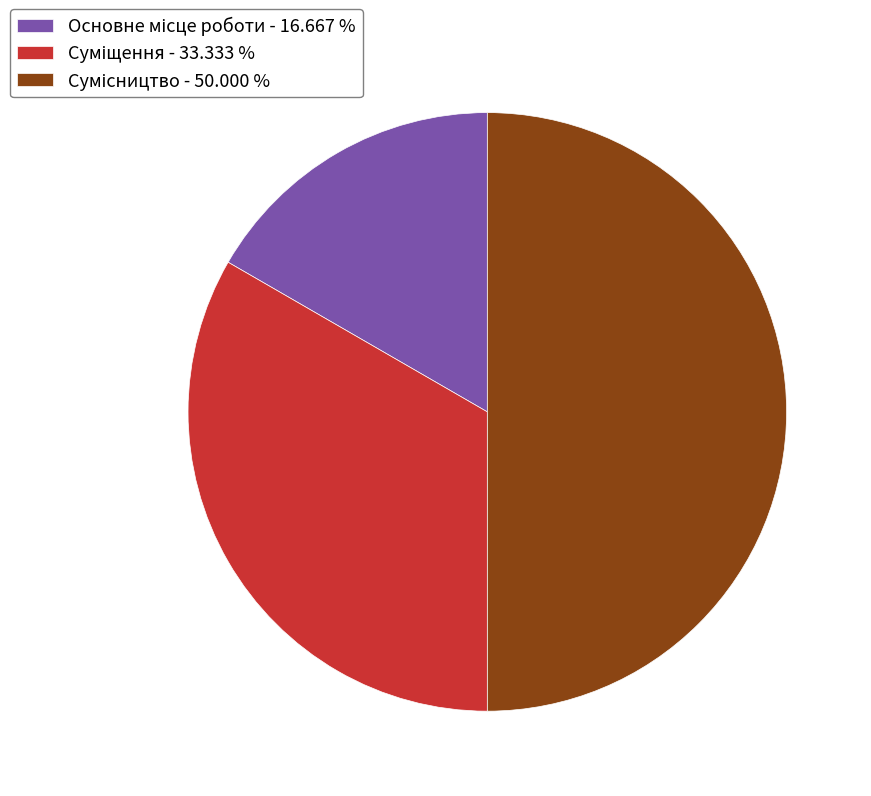

How many slices are in this pie chart?

3